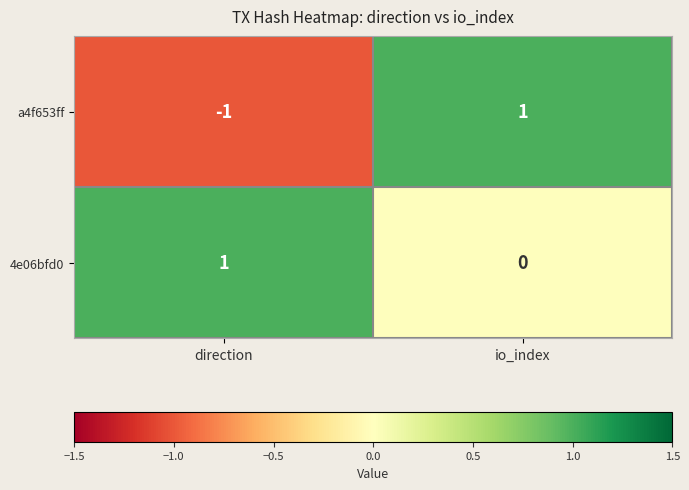

Reading right to left, list all the values displayed in this chart.

a4f653ff: 1	-1
4e06bfd0: 0	1